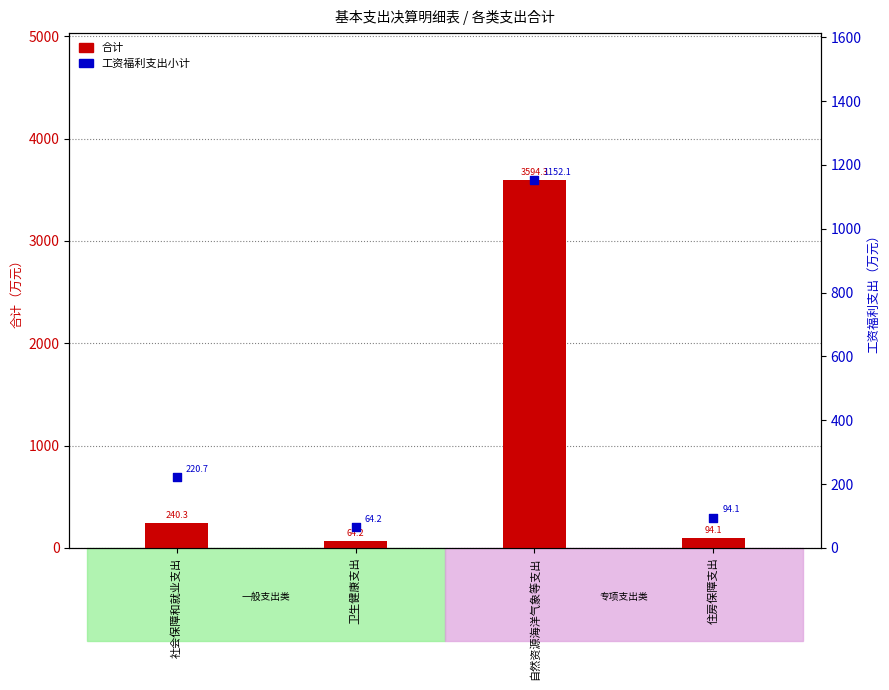

What is the total value across all series at 社会保障和就业支出?

461.0